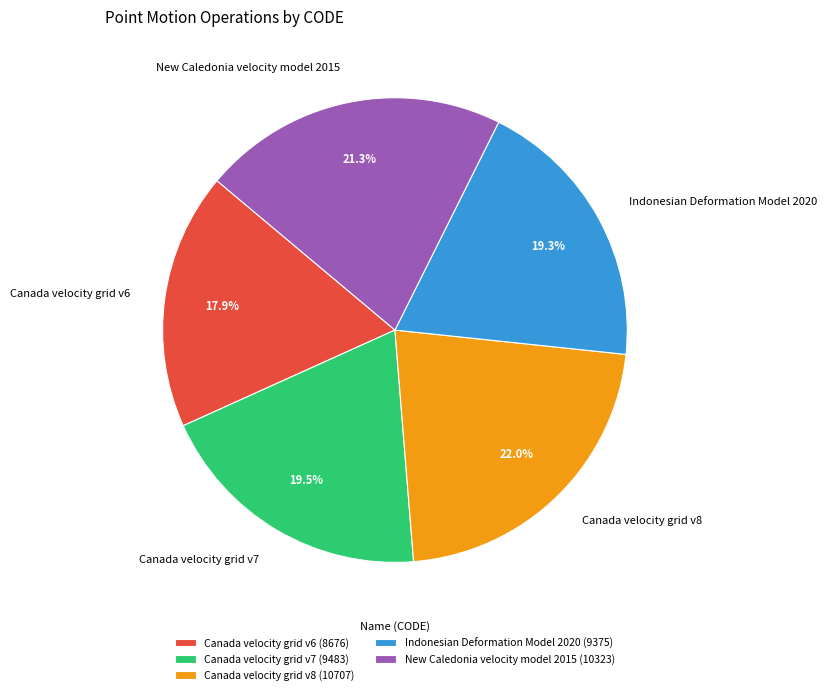

What percentage is the Canada velocity grid v8 slice, to the nearest percent?

22%